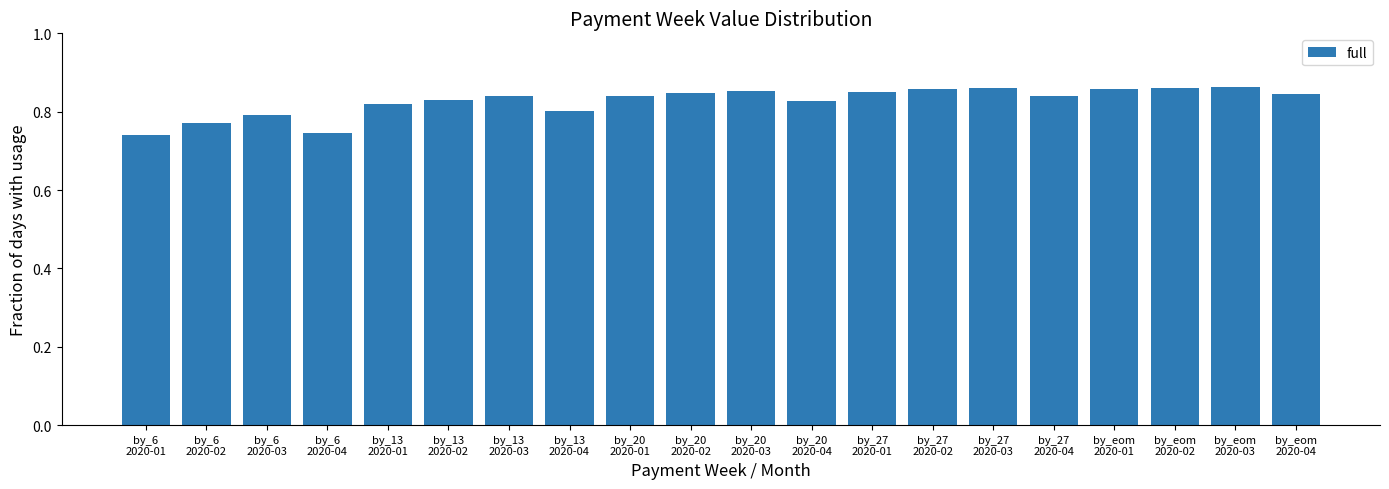

Count the values in the range 0 to 1.

20